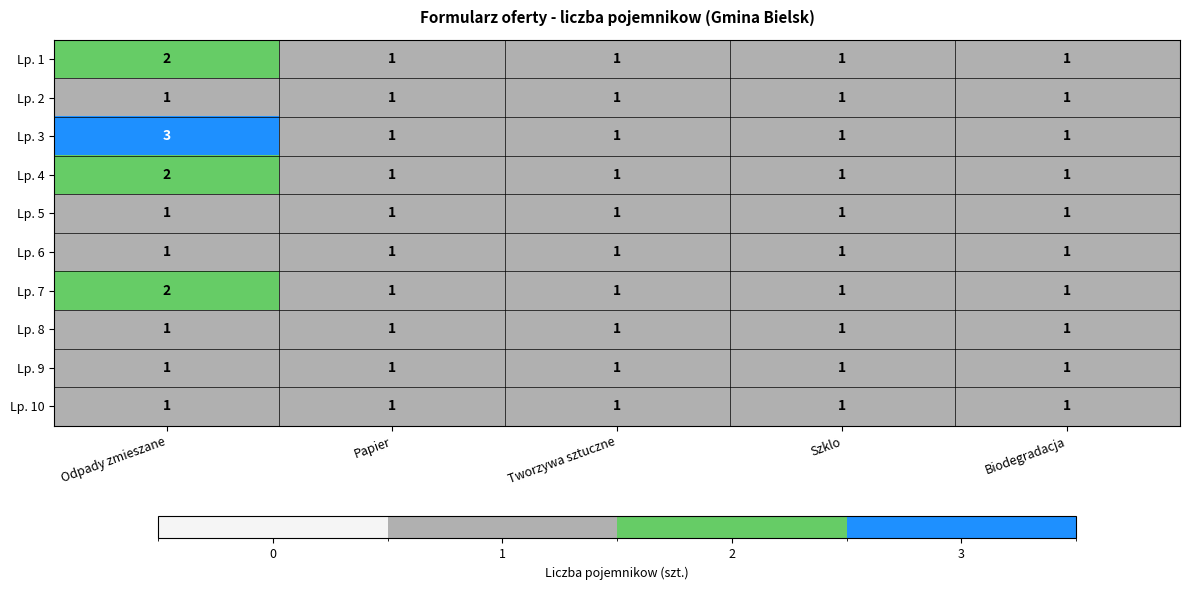

What is the spread (max minus min) of values at Odpady zmieszane?

2